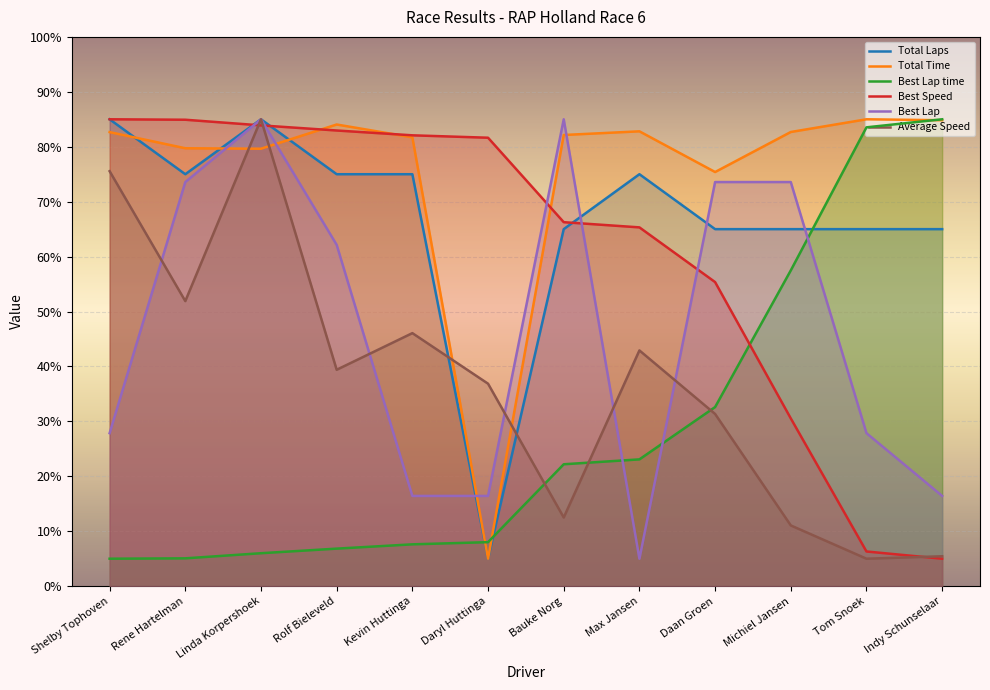

Which series has the largest range (max minus min)?

Total Time